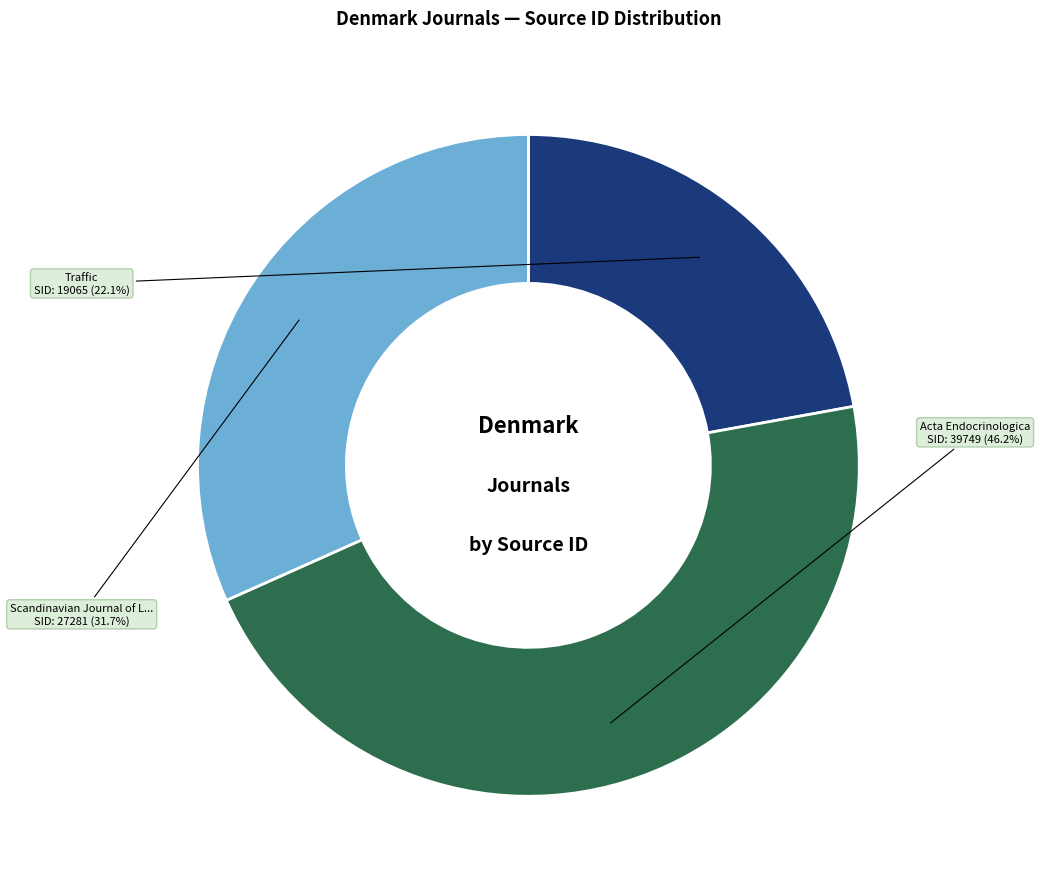

Is there any slice that represents more than half of the pie?

No